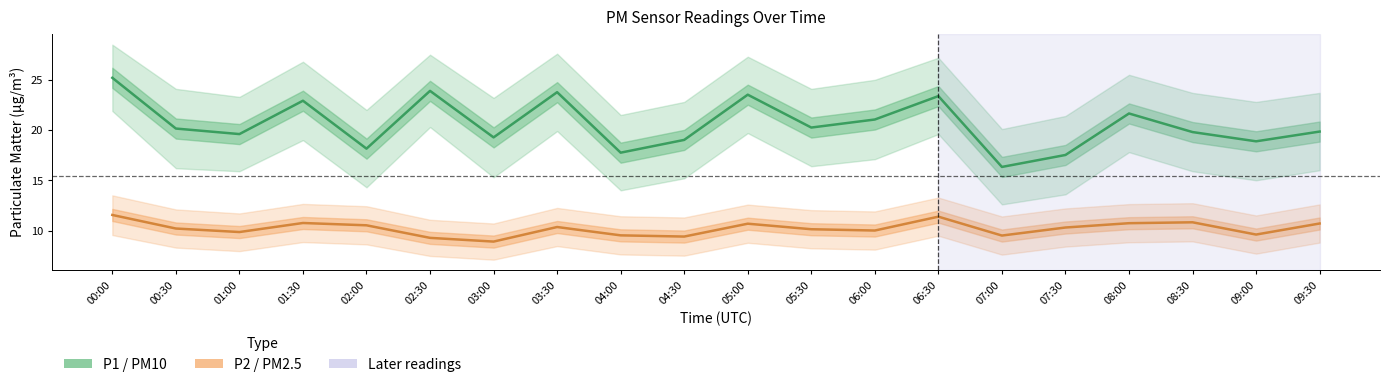

The P1 (PM10) series shows 24.1 at 02:00. True or false?

False